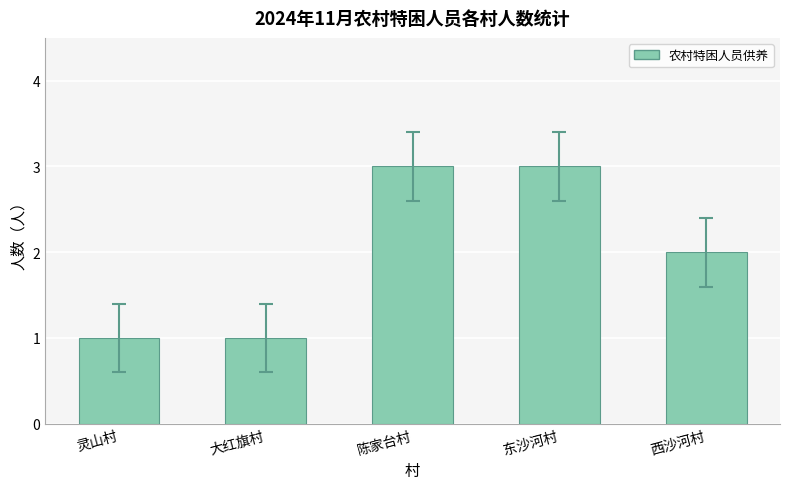

True or false: the data shows 3 at 陈家台村.

True